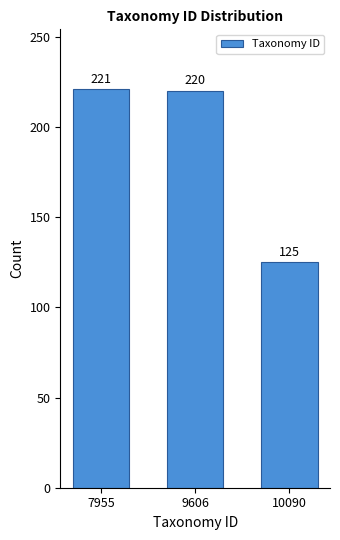

Reading right to left, extract all data points from this chart.

125	220	221